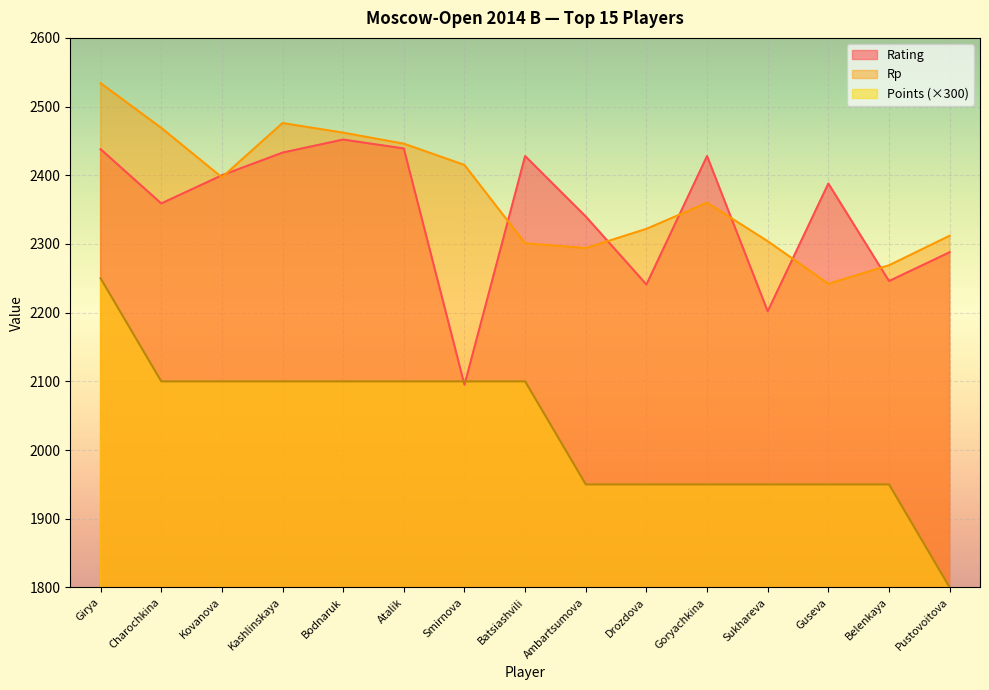

What position from the left is Ambartsumova?

9